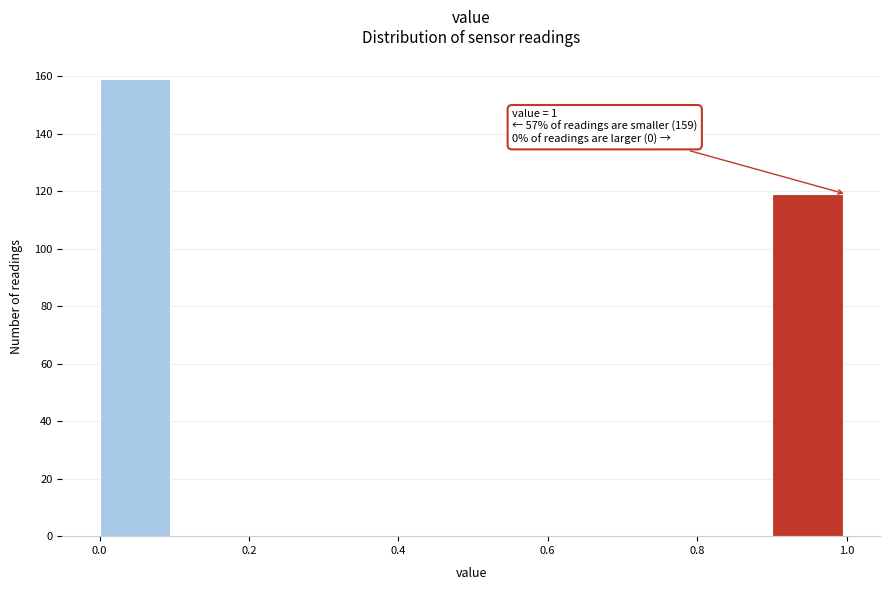

Which range on the x-axis has the tallest bar?

0.0 to 0.1